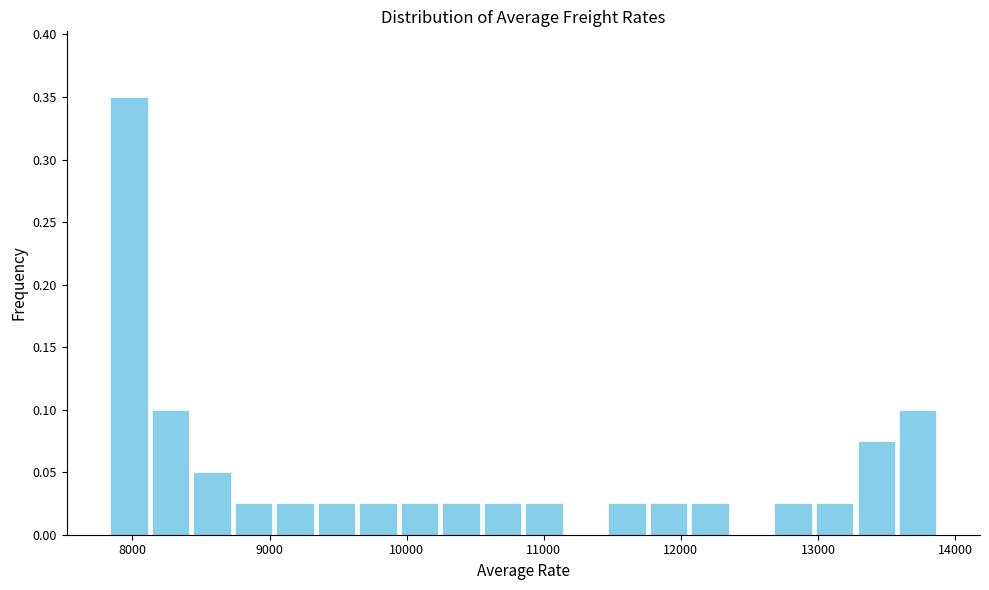

Read against the x-axis, roughly where is the centre of the tallest bar?

8000